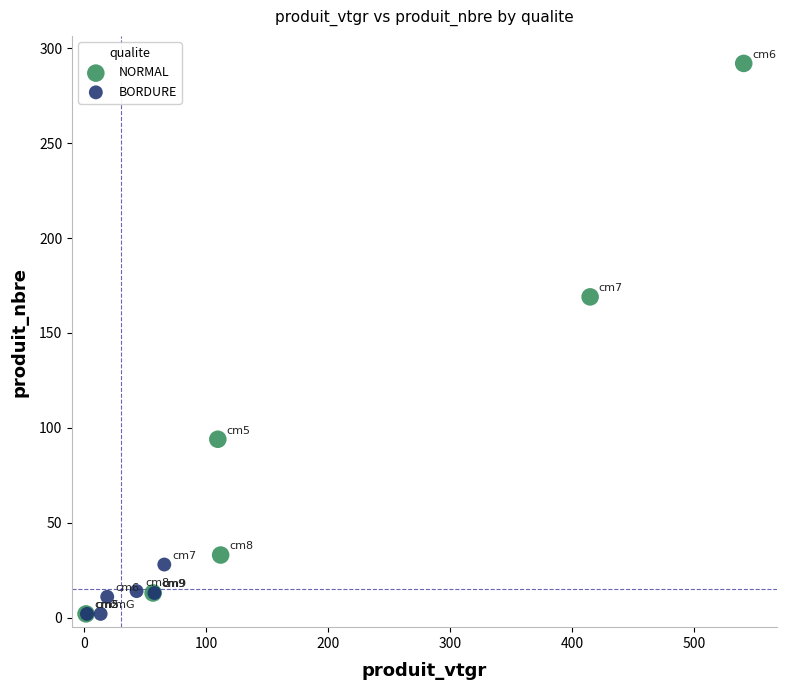

What are all the series names shown in the legend?

NORMAL, BORDURE